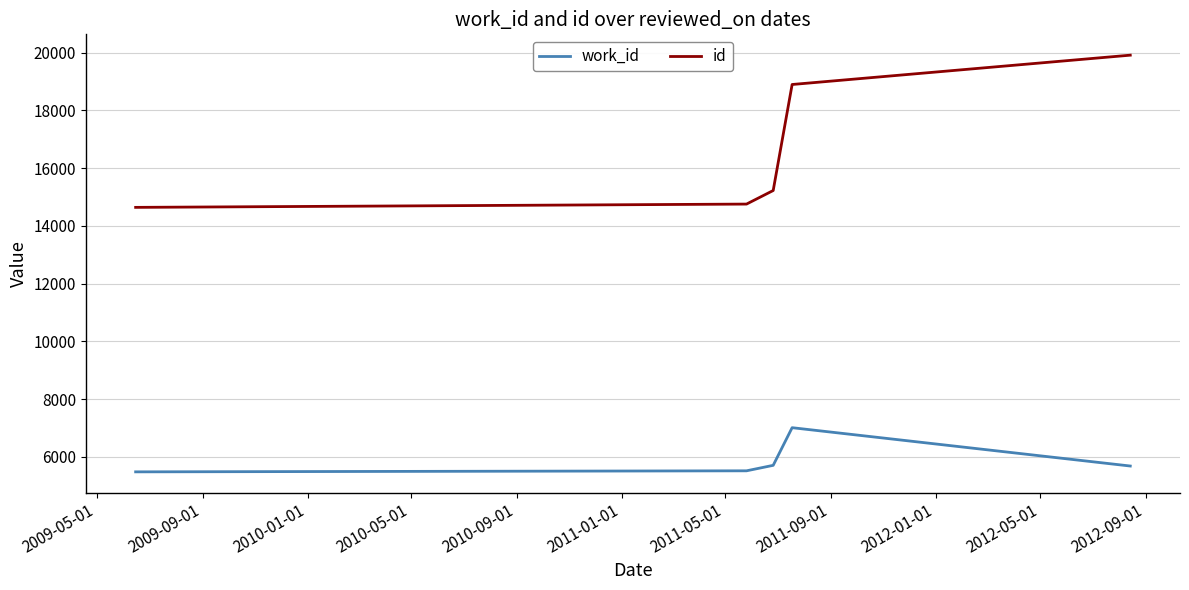

What is the difference between the maximum and minimum values in the id series?

5273